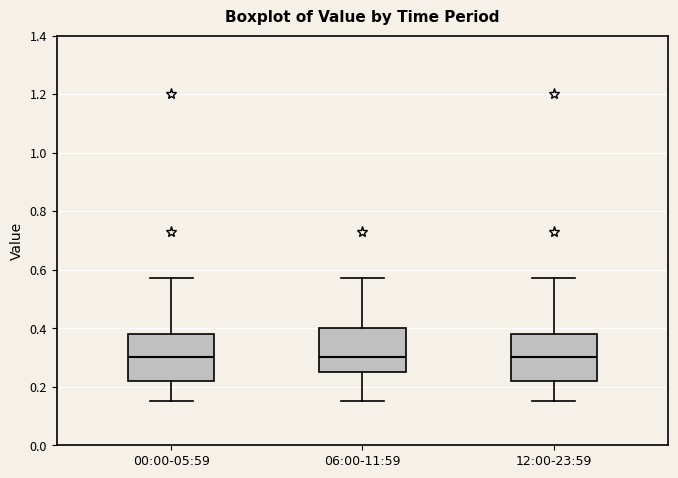

Reading left to right, read every box against the y-axis: the position of its median line, the range the box covers, and the ends of its whiskers. The values are not printed on the chart, so give them approximately, as read against the axis.

00:00-05:59: median 0.30, box 0.22 to 0.38, whiskers 0.16 to 0.58
06:00-11:59: median 0.30, box 0.26 to 0.40, whiskers 0.16 to 0.58
12:00-23:59: median 0.30, box 0.22 to 0.38, whiskers 0.16 to 0.58